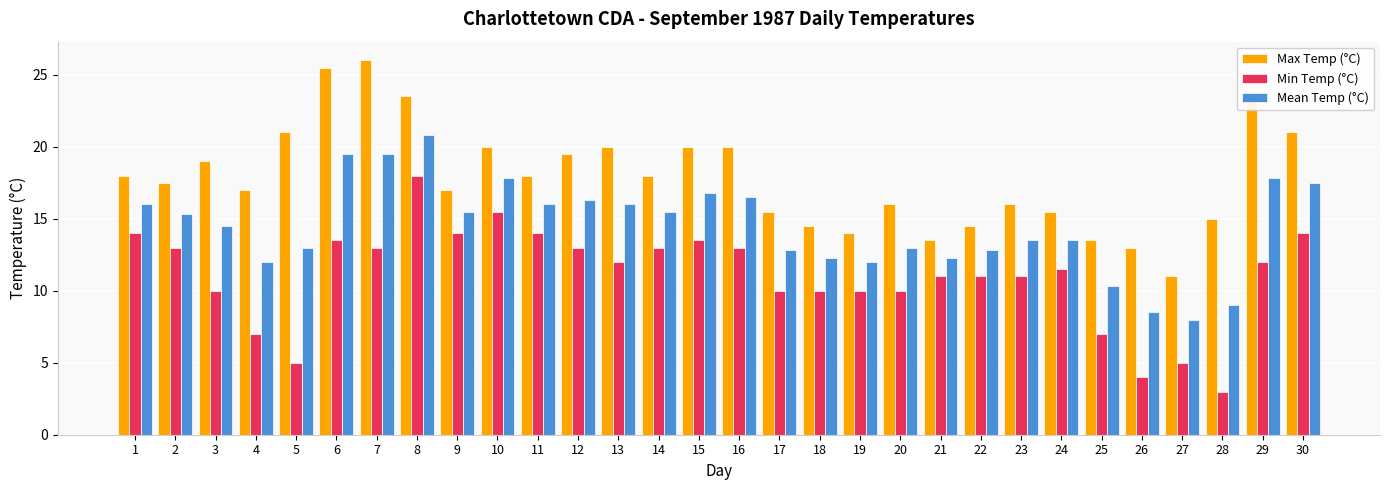

Rank the series by their average value, from highest to lowest.

Max Temp (°C), Mean Temp (°C), Min Temp (°C)